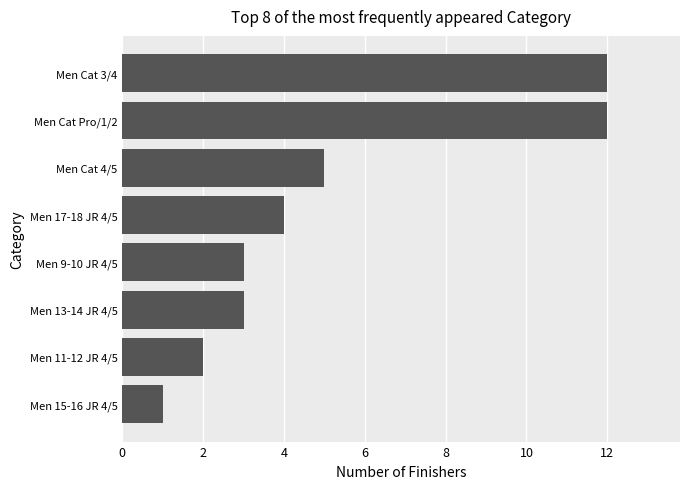

What is the change in value from Men 11-12 JR 4/5 to Men Cat Pro/1/2?

+10